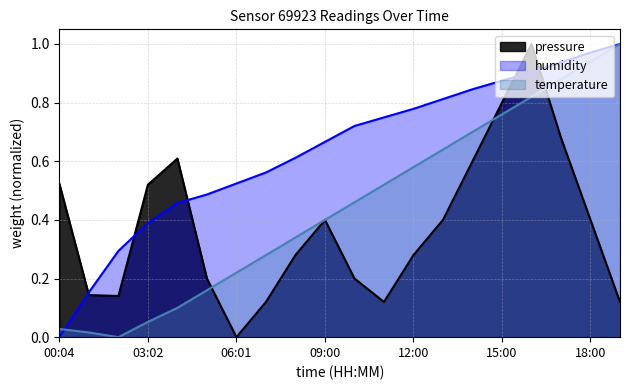

The humidity series shows 0.5 at 04:02. True or false?

True